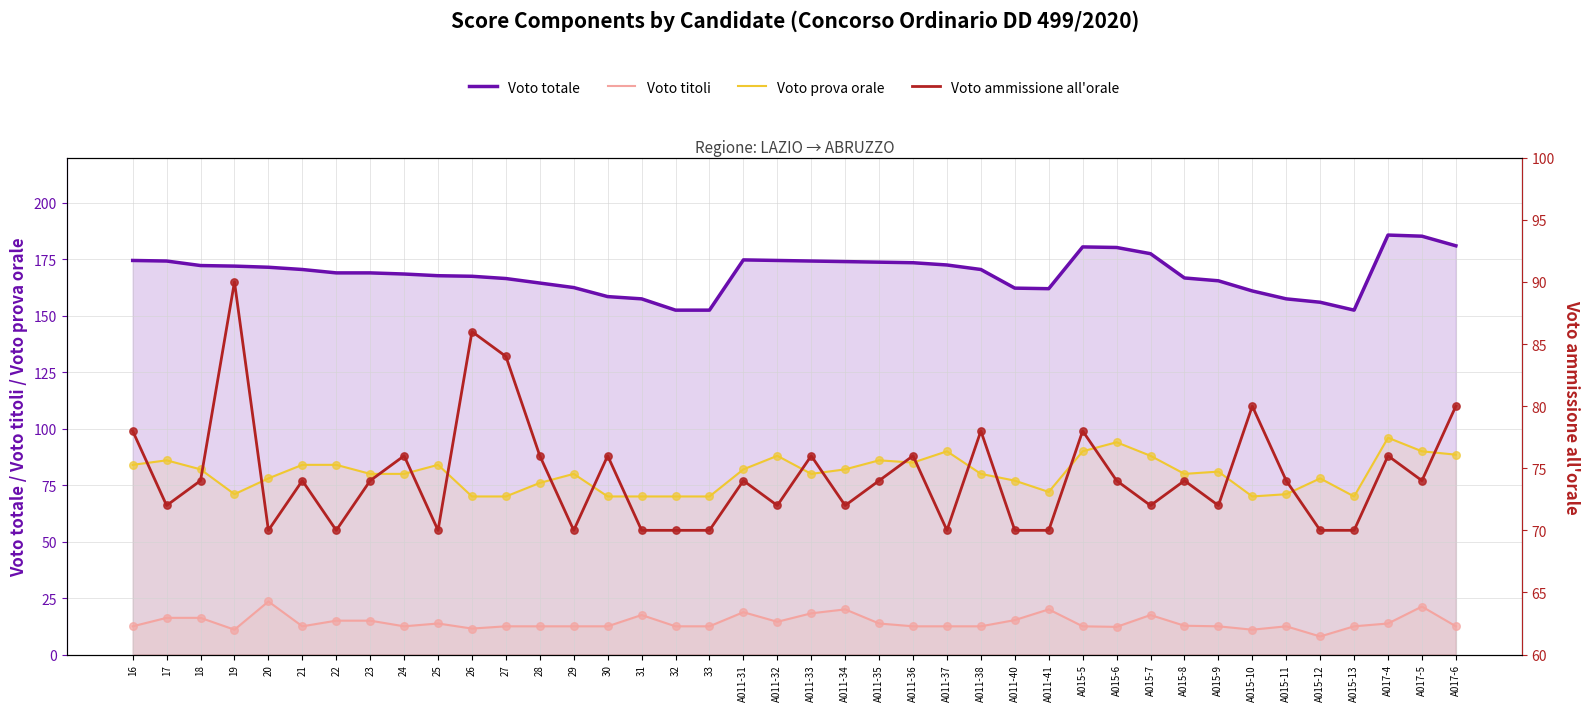

Which series has the largest total across all categories?

Voto totale